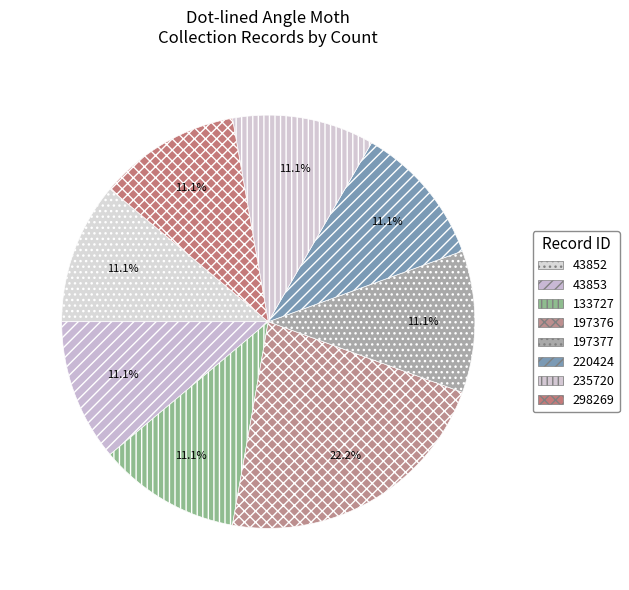

Does 43852 represent more than half of the total?

No